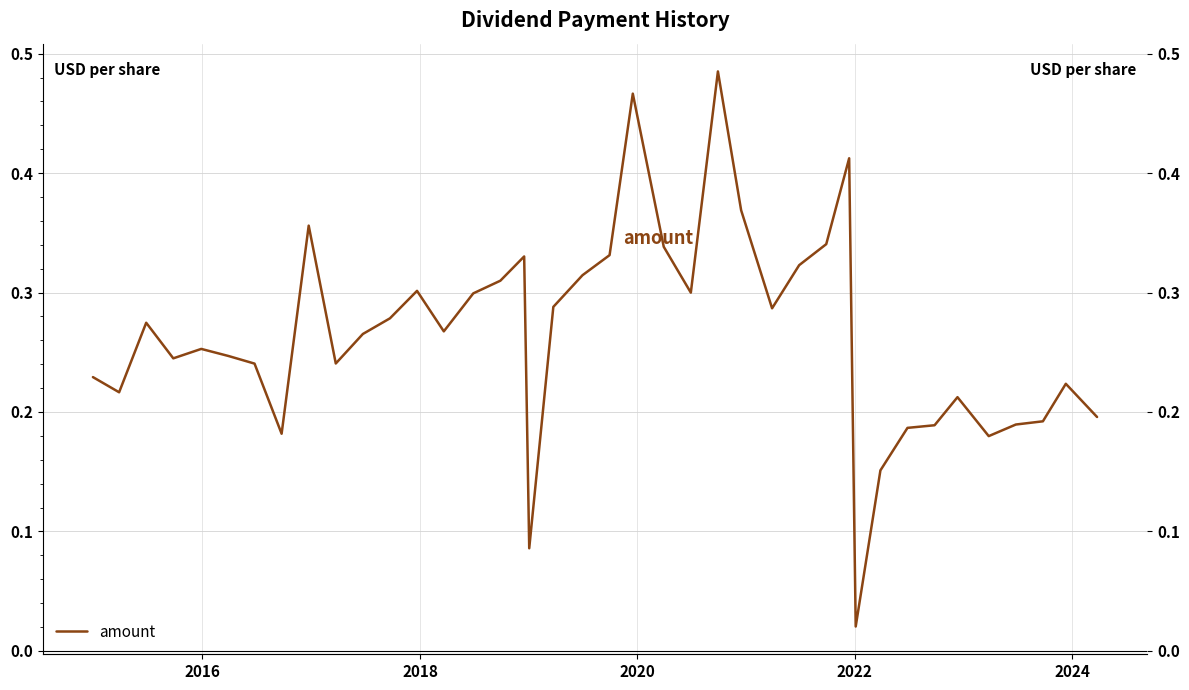

Does the chart have visible grid lines?

Yes